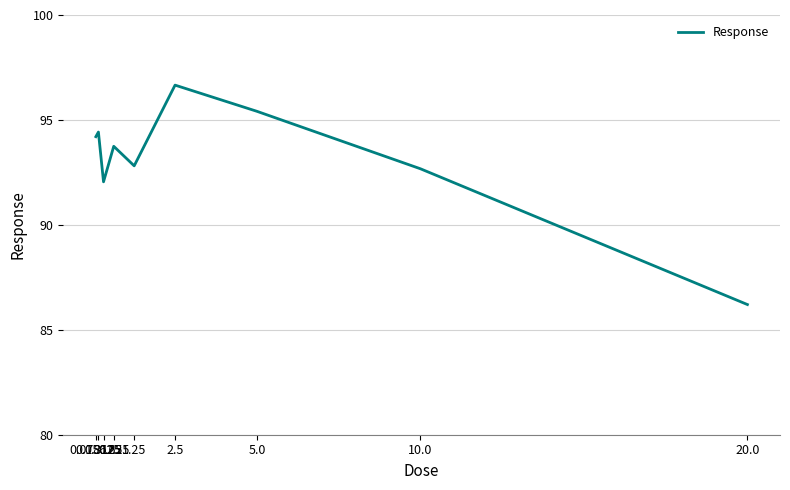

Is this an area chart (filled region under the line)?

No